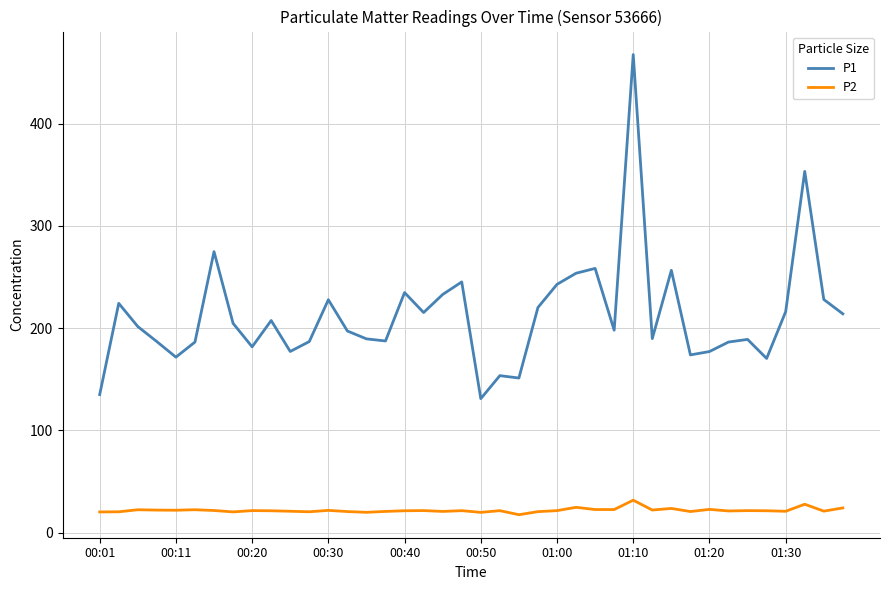

What is the highest value of the P2 series?

31.8